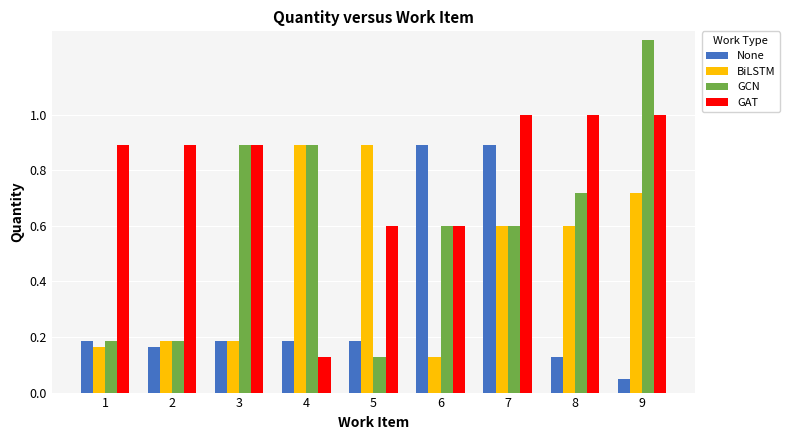

Which series has the largest range (max minus min)?

GCN